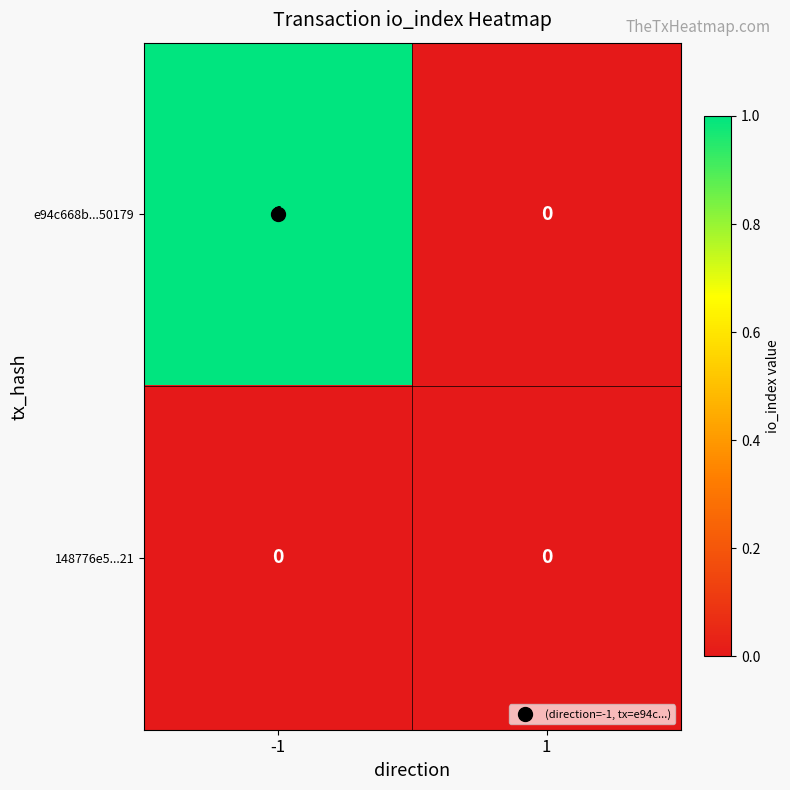

What is the total value across all series at -1?

1